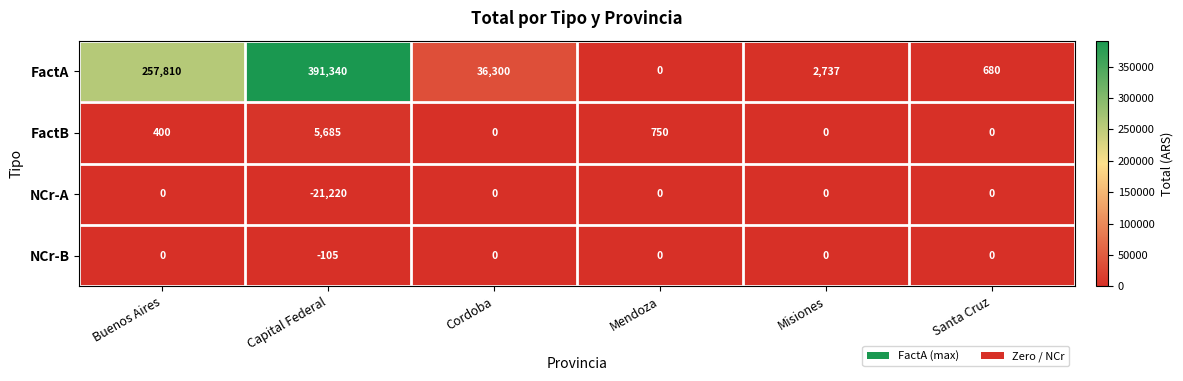

Reading left to right, extract all data points from this chart.

FactA: Buenos Aires=257810	Capital Federal=391340	Cordoba=36300	Mendoza=0	Misiones=2737	Santa Cruz=680
FactB: Buenos Aires=400	Capital Federal=5685	Cordoba=0	Mendoza=750	Misiones=0	Santa Cruz=0
NCr-A: Buenos Aires=0	Capital Federal=-21220	Cordoba=0	Mendoza=0	Misiones=0	Santa Cruz=0
NCr-B: Buenos Aires=0	Capital Federal=-105	Cordoba=0	Mendoza=0	Misiones=0	Santa Cruz=0